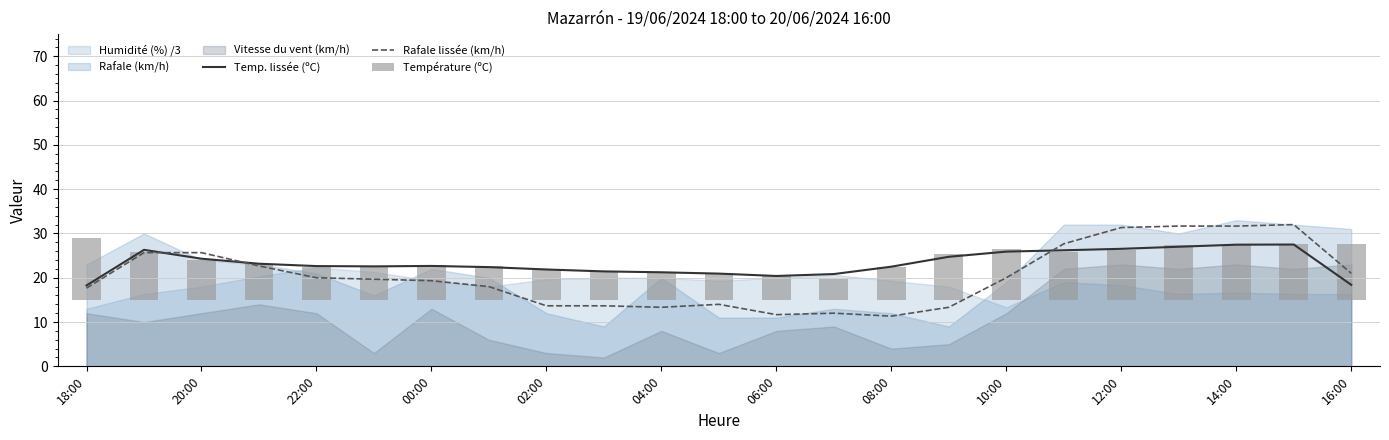

The value of Temp. lissée (ºC) at 00:00 is 22.7. True or false?

True